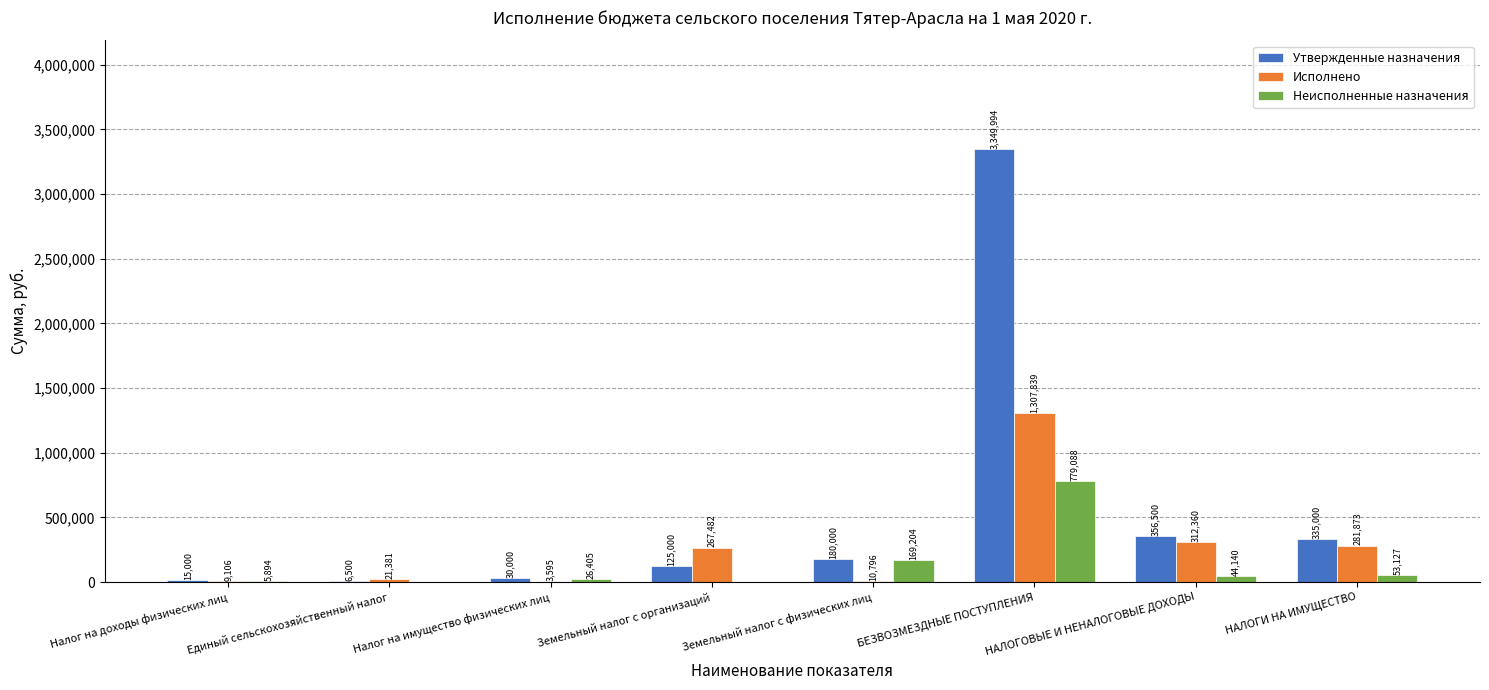

Which series has the largest total across all categories?

Утвержденные назначения